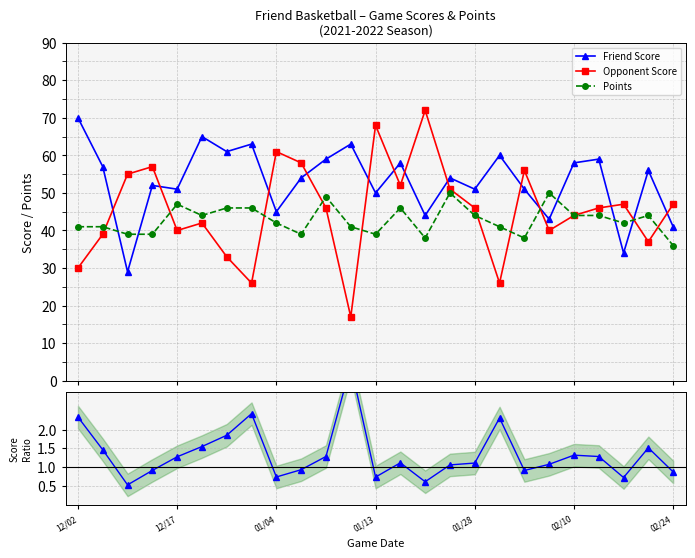

What is the difference between the Friend Score values at 12/02 and 23?

14.0